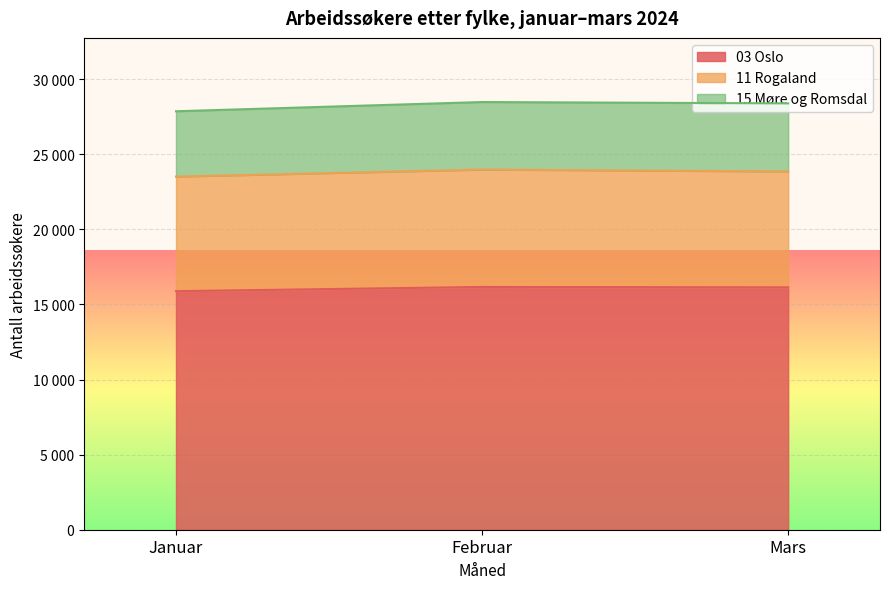

What is the maximum value for 03 Oslo?

16165